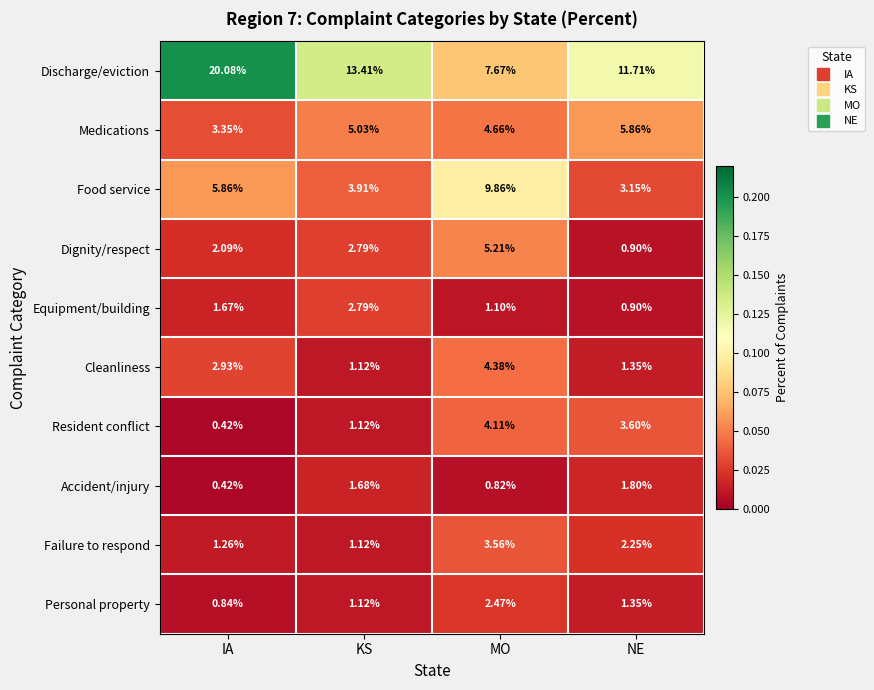

Which category has the lowest value across all series?

IA